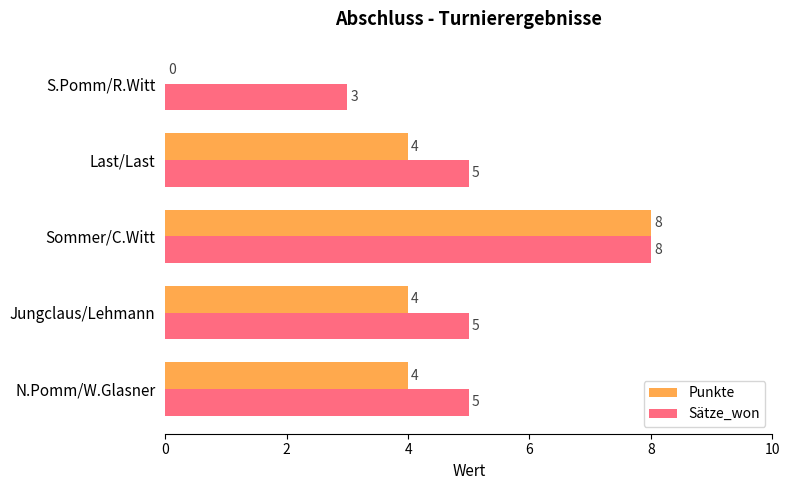

What is the sum of the Punkte values at Sommer/C.Witt and S.Pomm/R.Witt?

8